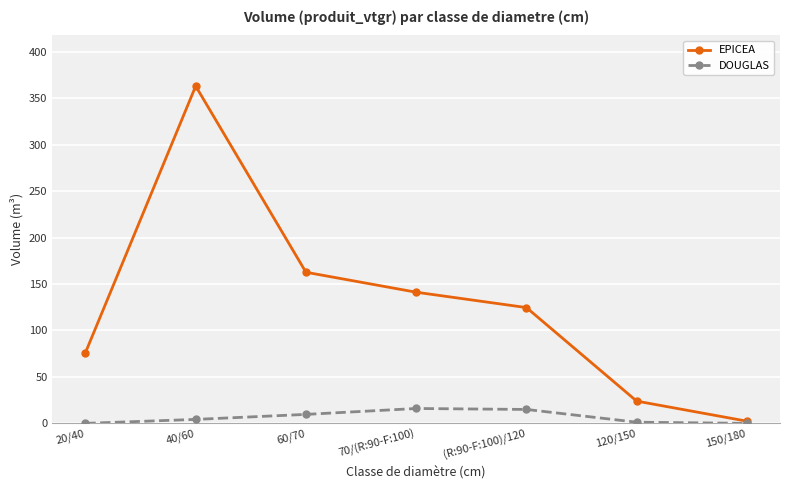

At which label does EPICEA reach its peak?

40/60